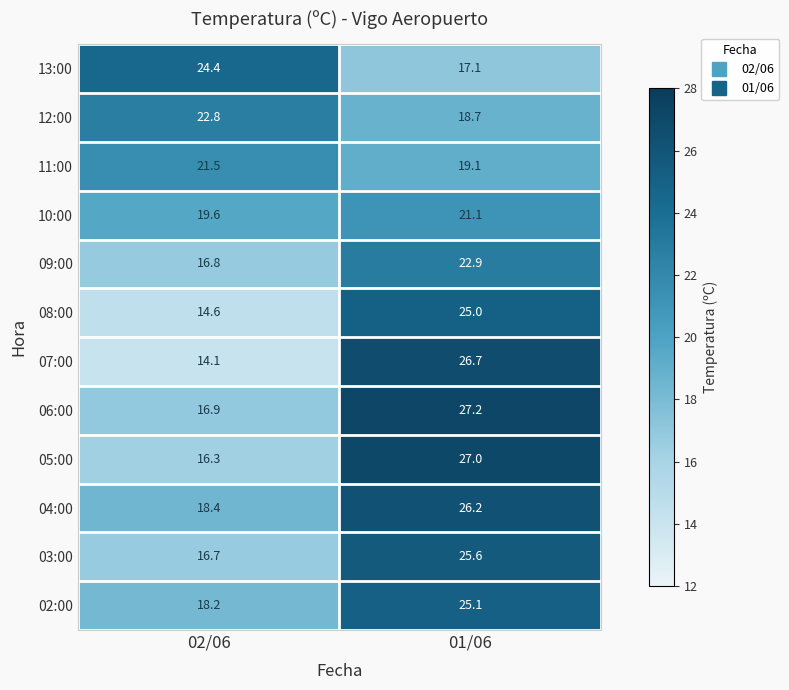

What is the difference between the maximum and minimum values in the 09:00 series?

6.1